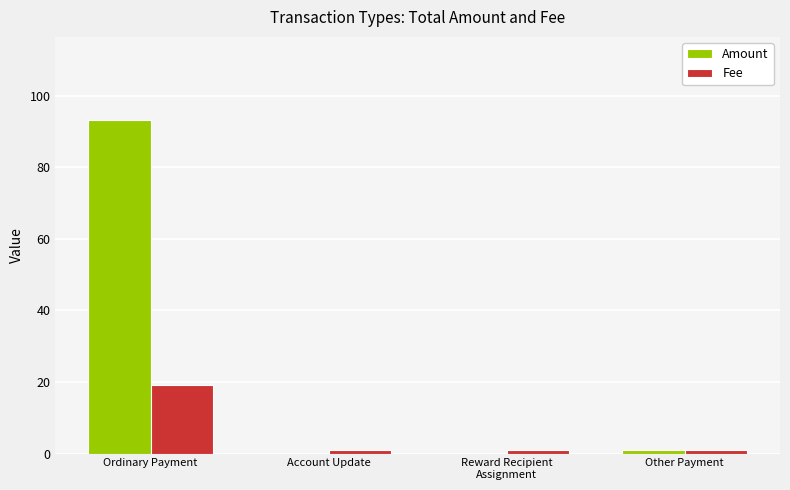

Which series has the largest total across all categories?

Amount